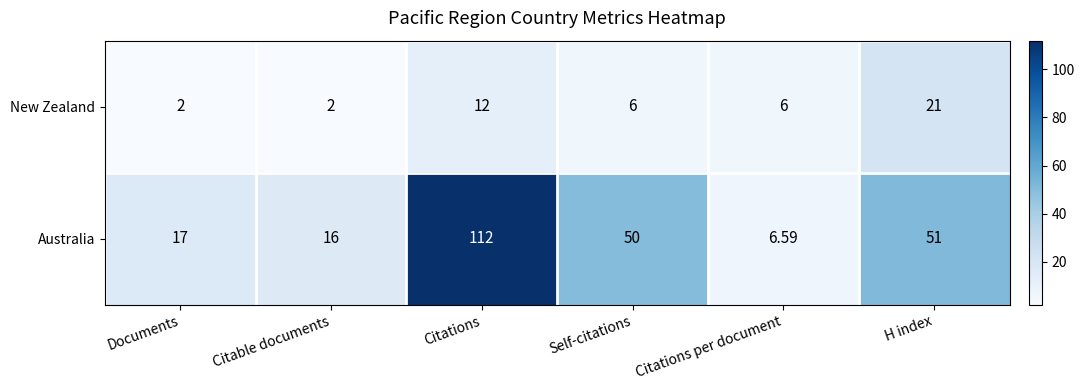

Where does the Australia series first go above 50?

Citations